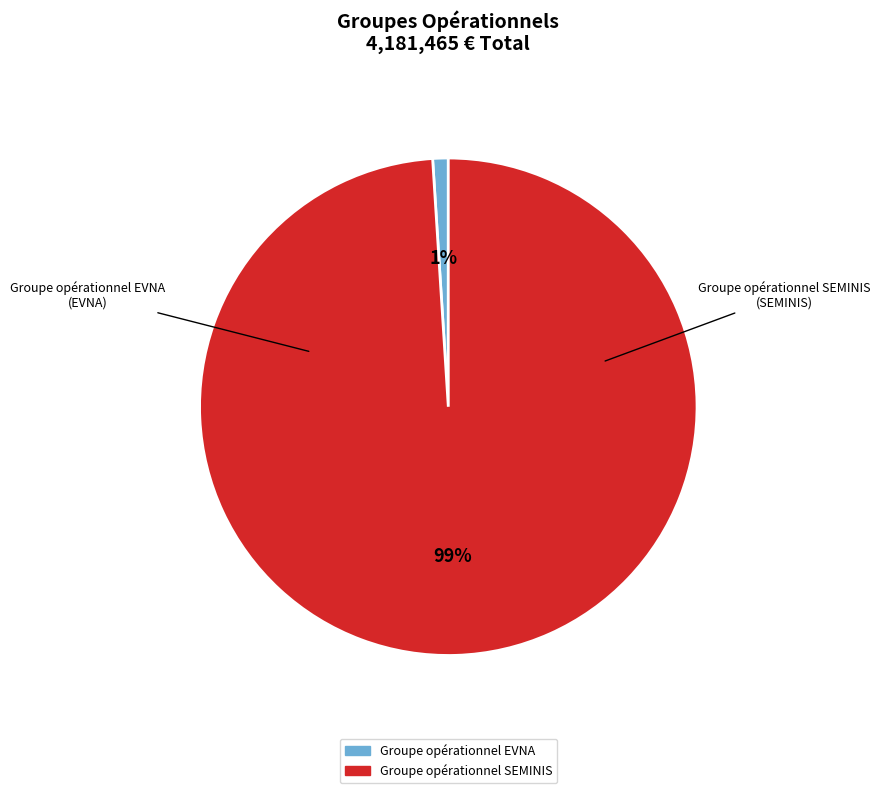

To the nearest percent, what is the average slice percentage?

50%